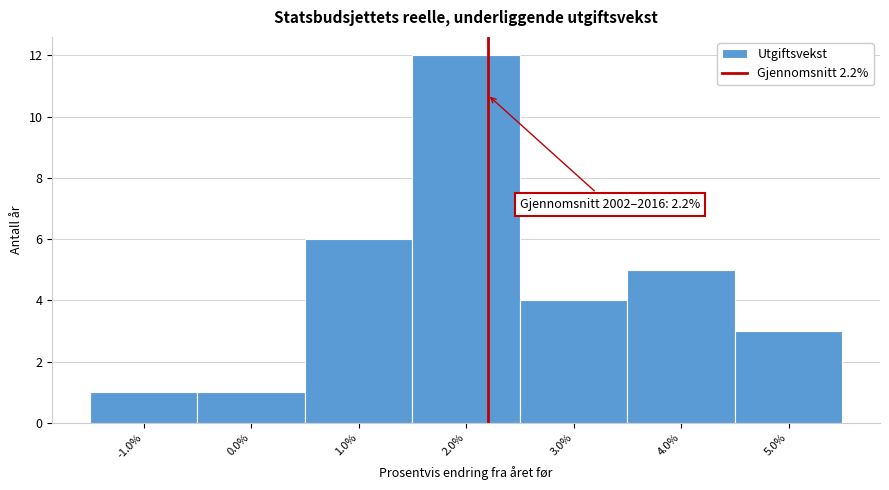

Which range on the x-axis has the tallest bar?

1.5 to 2.5